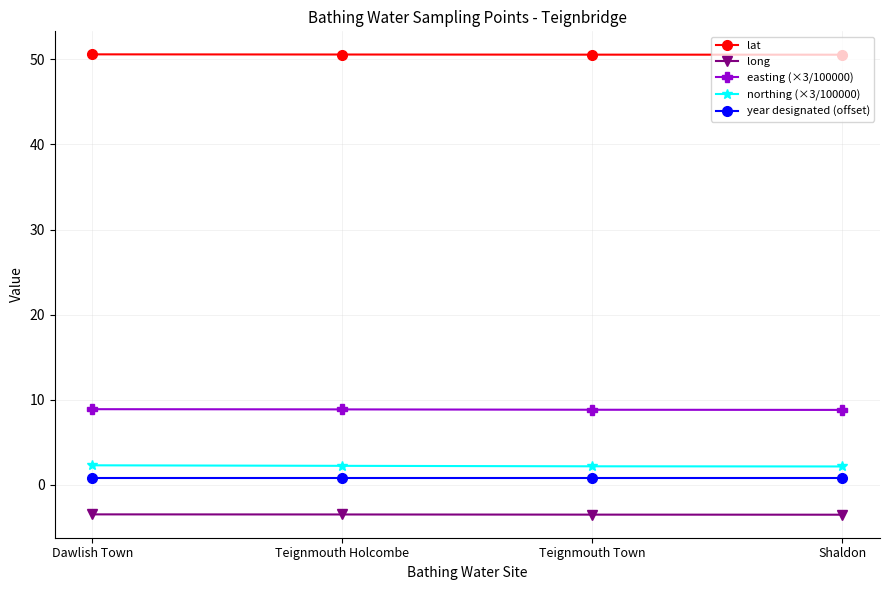

Which series has the largest total across all categories?

lat